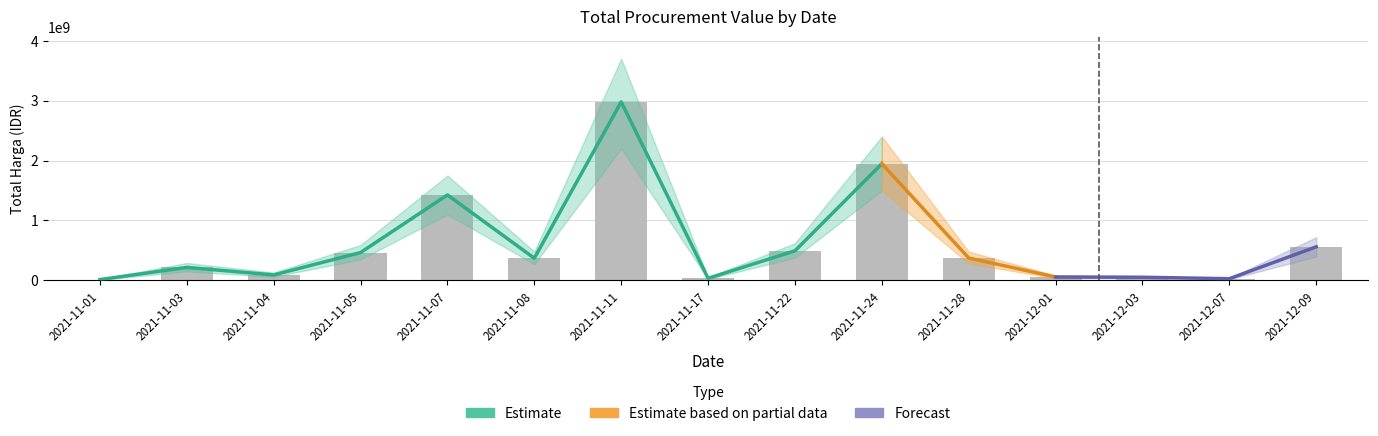

List the labels in order of value, largest first.

2021-11-11, 2021-11-24, 2021-11-07, 2021-12-09, 2021-11-22, 2021-11-05, 2021-11-28, 2021-11-08, 2021-11-03, 2021-11-04, 2021-12-01, 2021-12-03, 2021-11-17, 2021-12-07, 2021-11-01